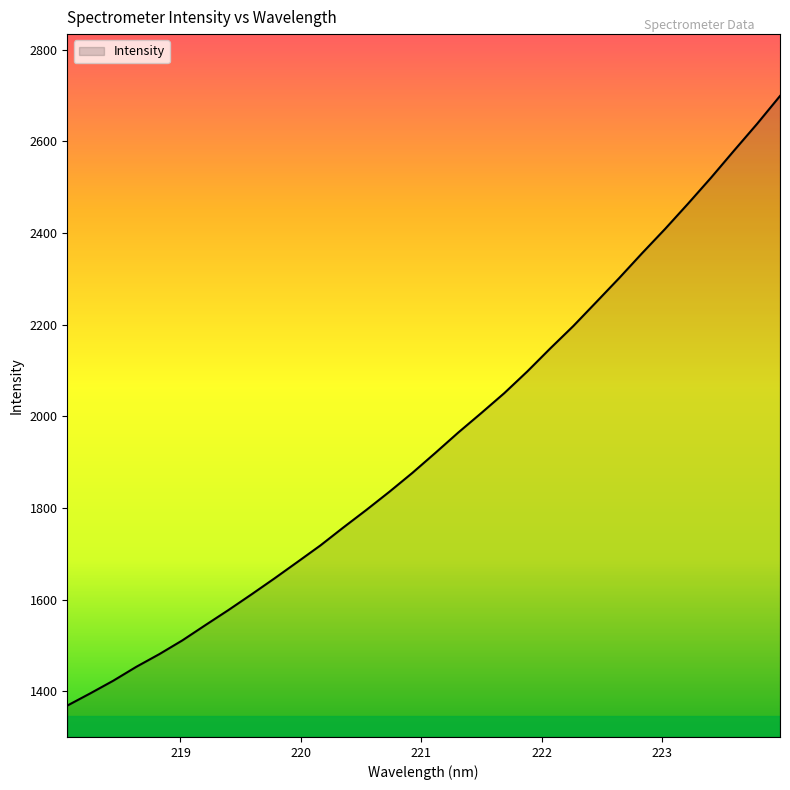

What is the smallest value displayed?

1368.9